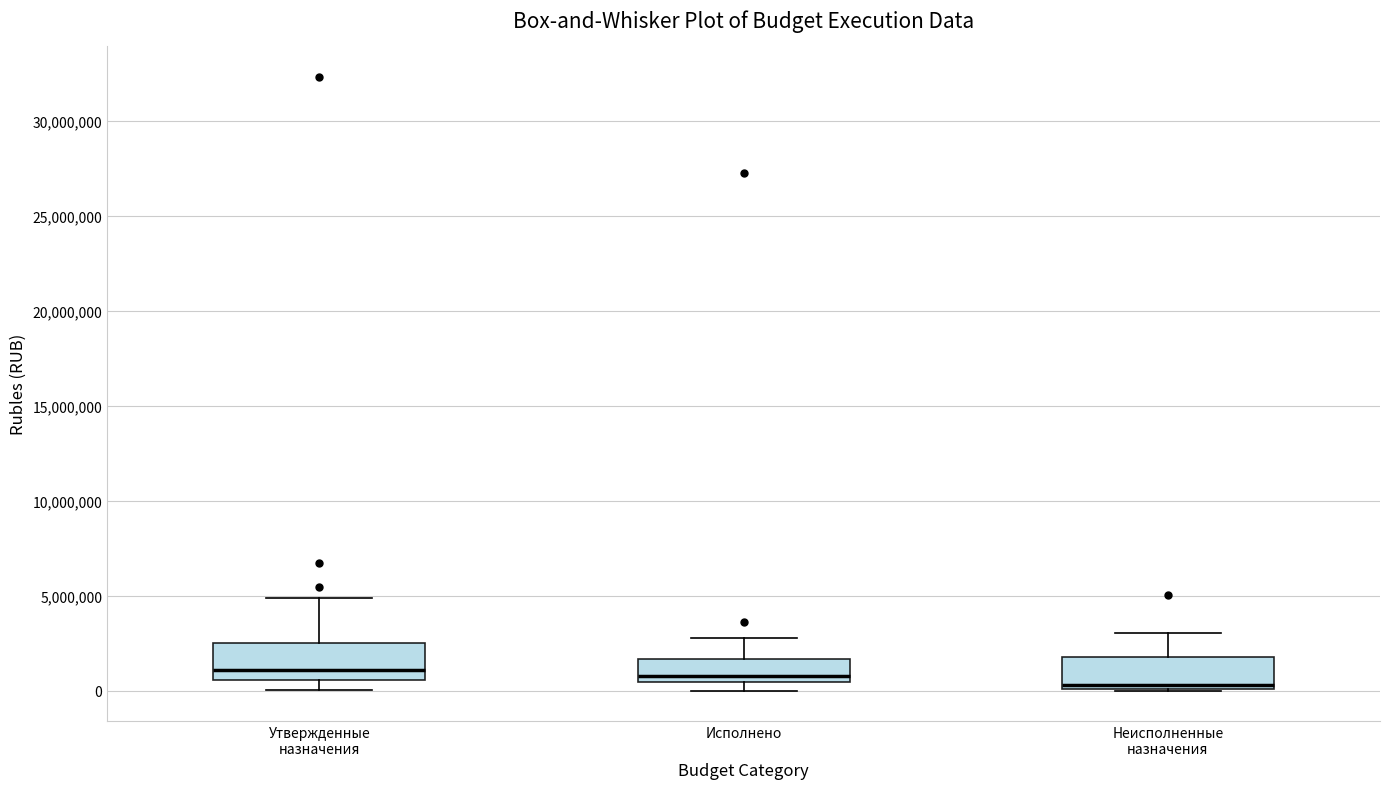

Reading left to right, transcribe this box plot: for each box, give where its median line is, the range the box spans, and where its two whiskers end, as read against the y-axis. The values are not printed on the chart, so give them approximately, as read against the axis.

Утвержденные назначения: median 1000000, box 500000 to 2500000, whiskers 0 to 5000000
Исполнено: median 1000000, box 500000 to 1500000, whiskers 0 to 3000000
Неисполненные назначения: median 500000, box 0 to 2000000, whiskers 0 to 3000000